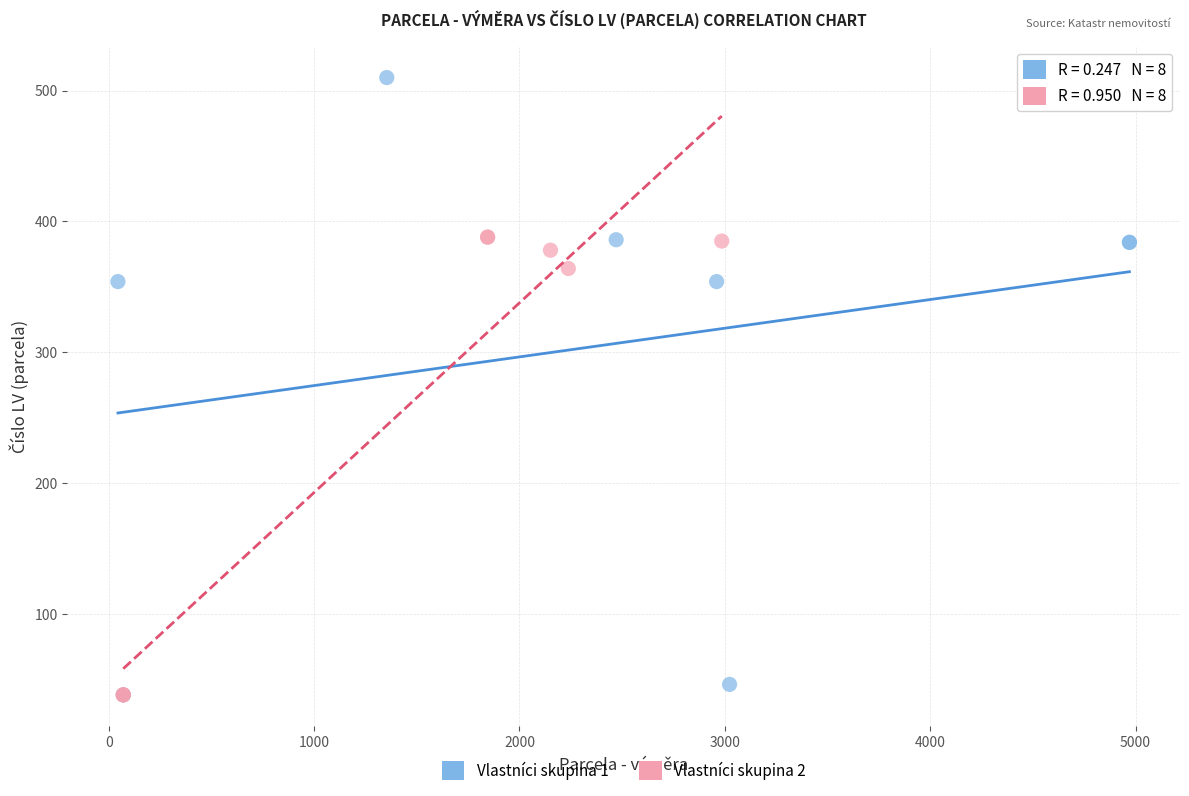

Which series contains the highest Y value?

Vlastníci skupina 1